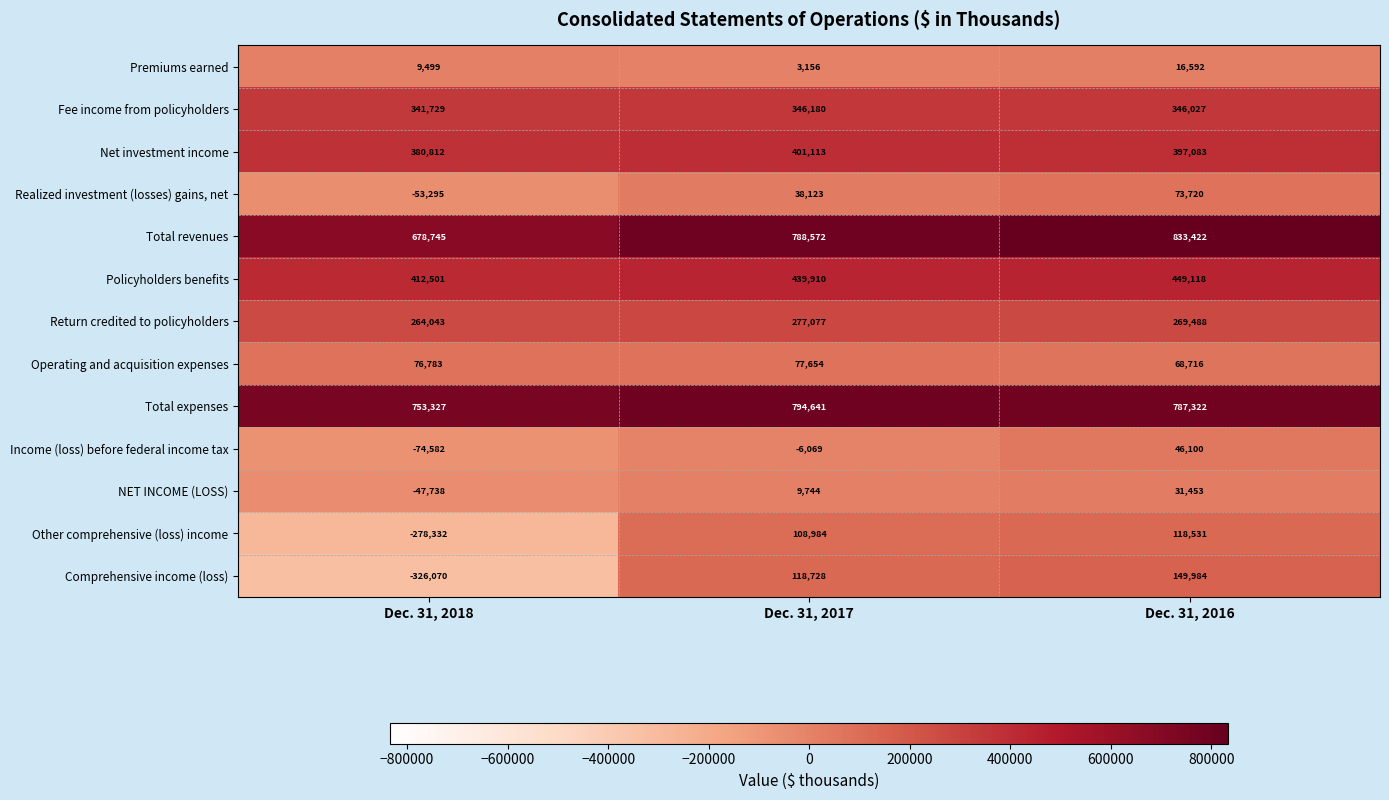

At which category does the chart reach its minimum across all series?

Dec. 31, 2018